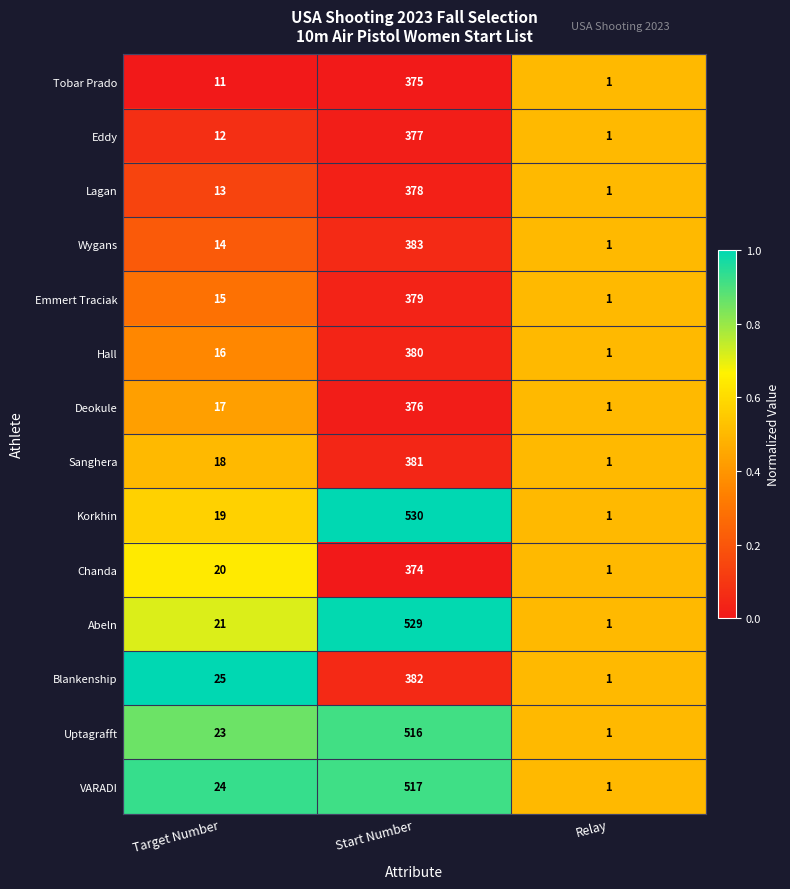

The Sanghera series shows 2 at Relay. True or false?

False